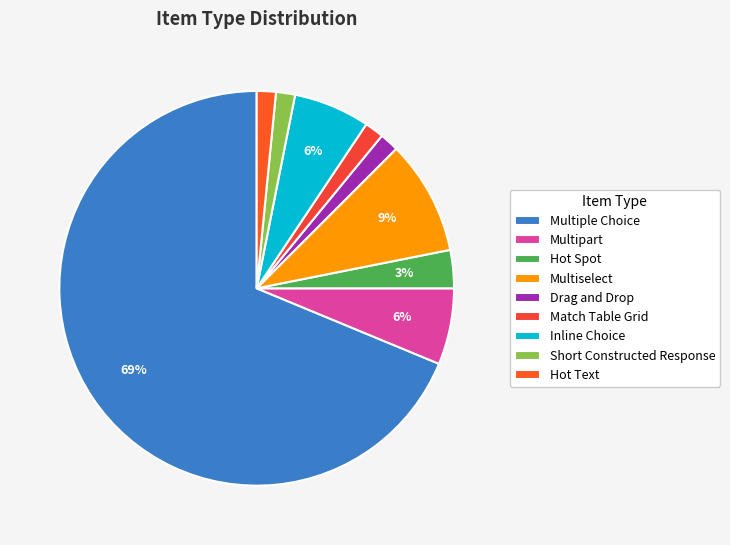

What percentage do Multiselect and Short Constructed Response together represent?

10.9%